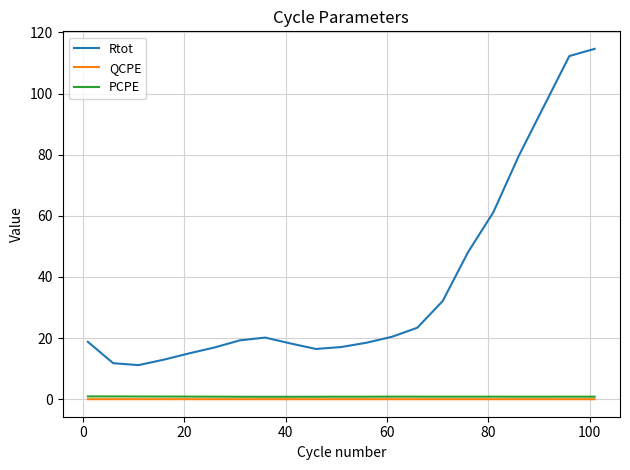

True or false: Rtot has more than 1 interior local peaks.

False